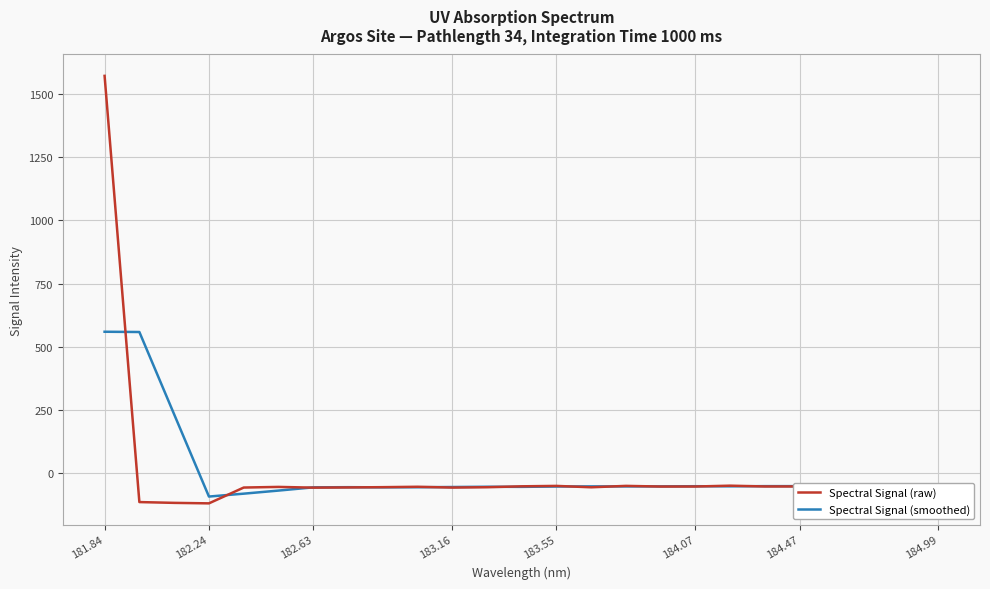

In Spectral Signal (raw), how many points are higher than both neighbors (excluding endpoints)?

6